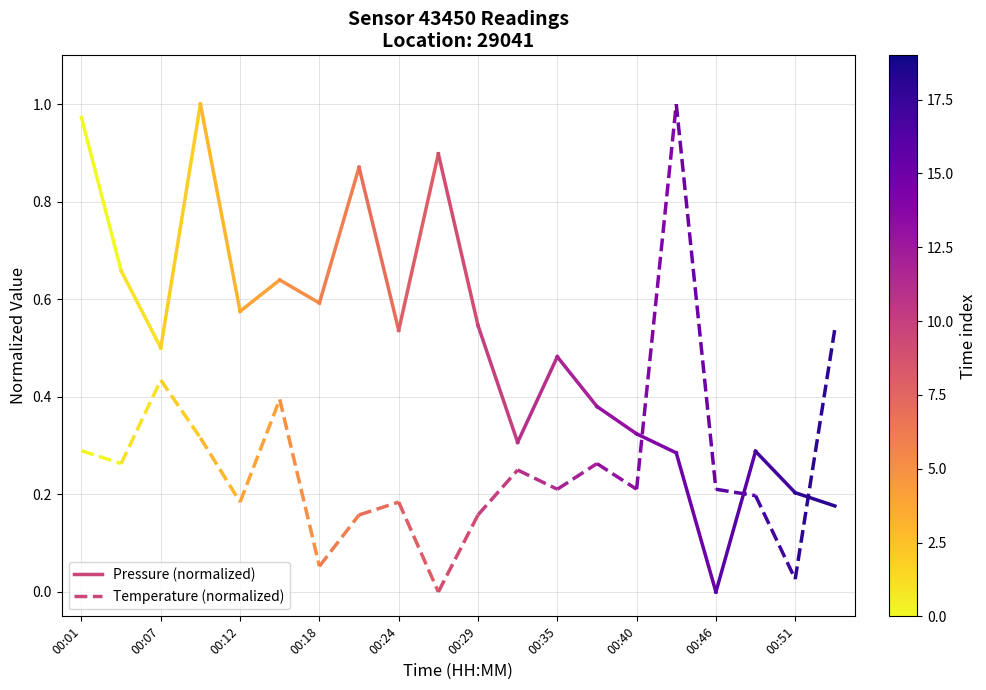

What is the maximum value for Pressure (normalized)?

1.0